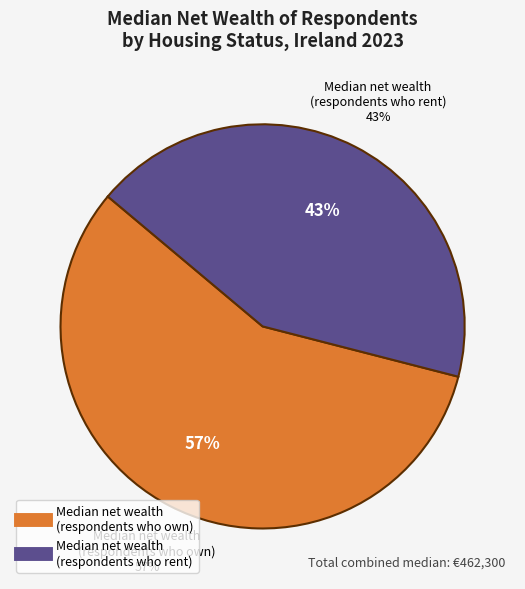

What percentage is the HFC2062C01 slice, to the nearest percent?

57%